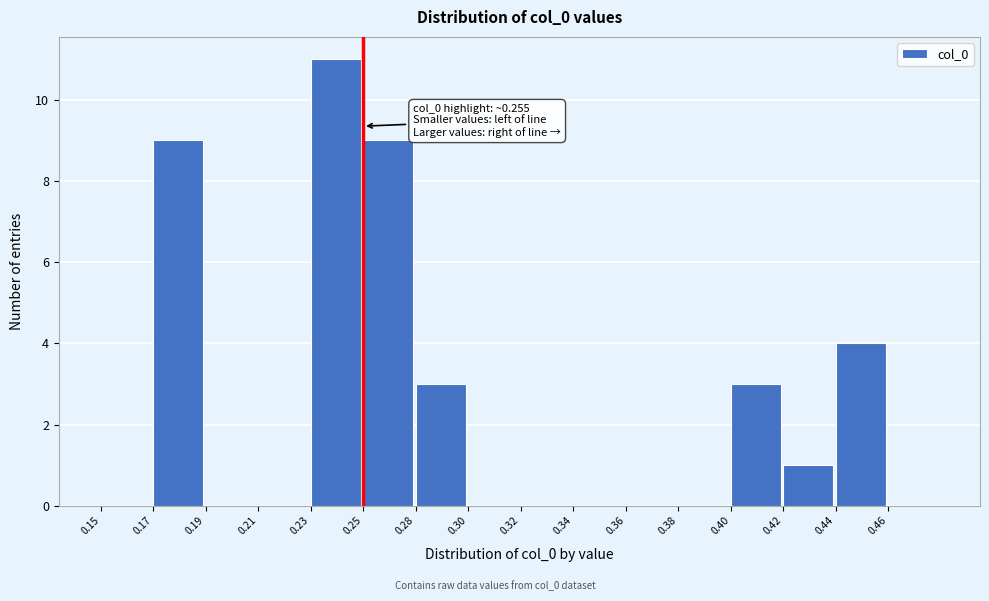

Reading left to right, extract all data points from this chart.

0.15=0	0.17=9	0.19=0	0.21=0	0.23=11	0.25=9	0.28=3	0.30=0	0.32=0	0.34=0	0.36=0	0.38=0	0.40=3	0.42=1	0.44=4	0.46=0